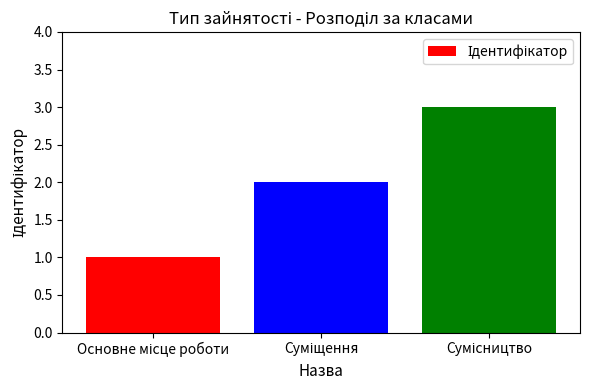

What is the sum of all values?

6